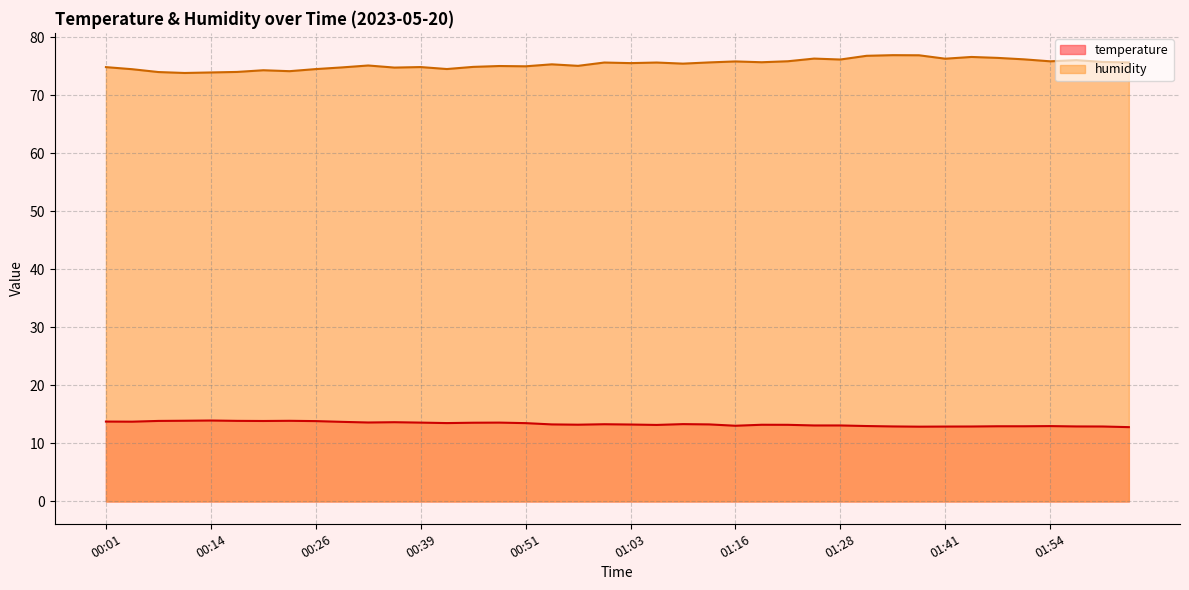

At which category is the sum across all series the highest?

01:35